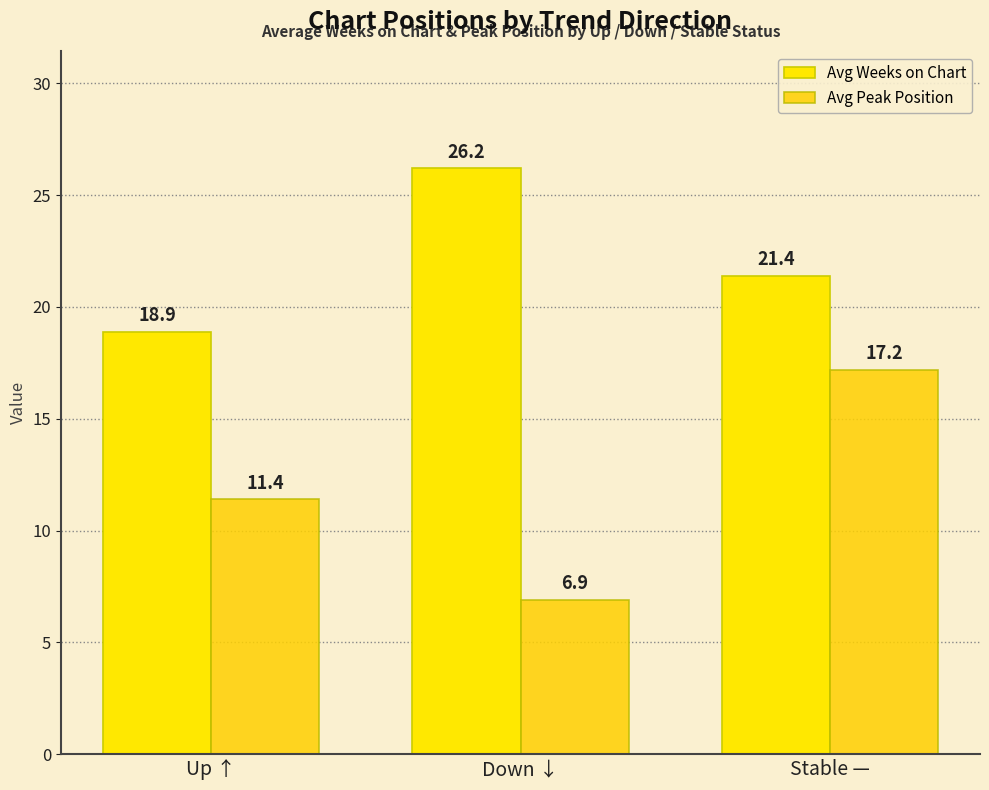

Reading left to right, what are all the values shown in this chart?

Avg Weeks on Chart: Up ↑=18.9	Down ↓=26.2	Stable —=21.4
Avg Peak Position: Up ↑=11.4	Down ↓=6.9	Stable —=17.2